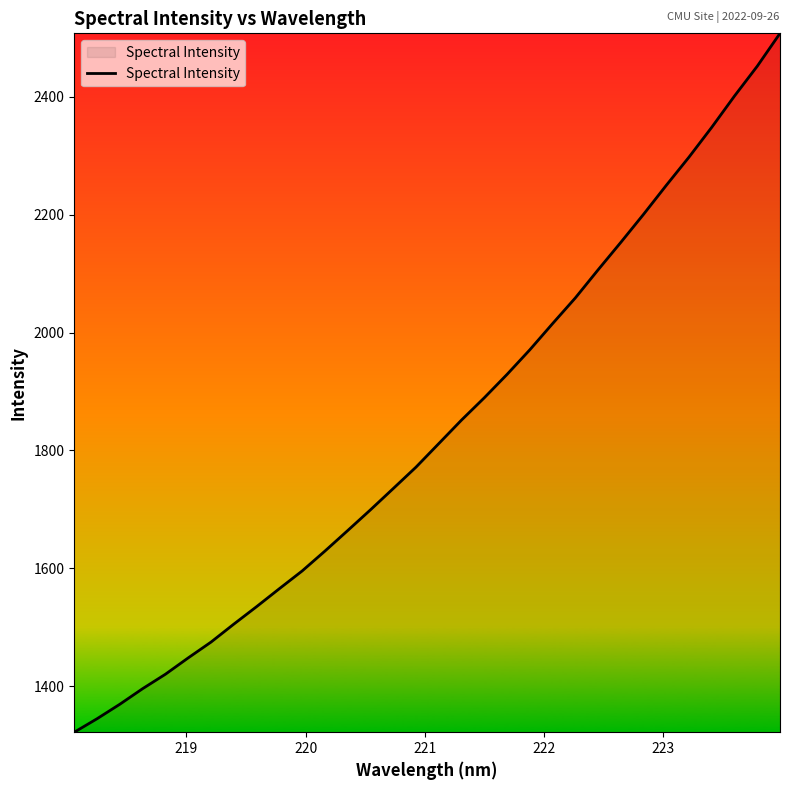

What is the maximum value shown in the chart?

2507.8